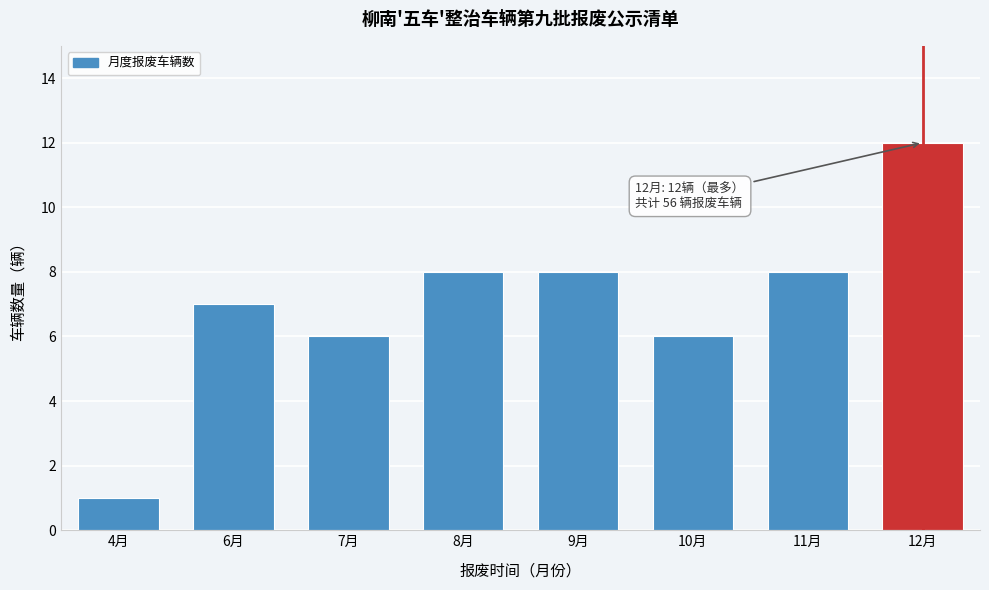

Reading right to left, extract all data points from this chart.

12月=12	11月=8	10月=6	9月=8	8月=8	7月=6	6月=7	4月=1